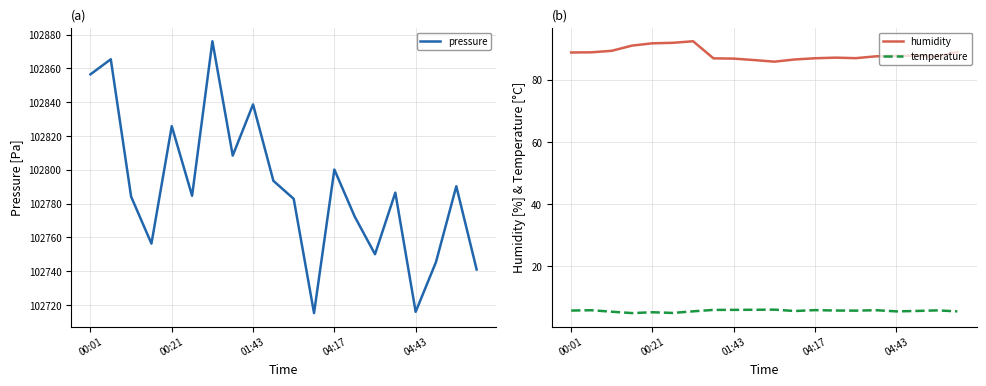

Reading left to right, what are all the values shown in this chart?

pressure: 102856.5	102865.4	102784.1	102756.3	102825.8	102784.6	102876.1	102808.4	102838.7	102793.5	102782.8	102715.2	102800.1	102772.3	102750.0	102786.5	102715.9	102745.4	102790.2	102741.0
humidity: 88.8	88.9	89.3	91.0	91.8	91.9	92.4	86.9	86.8	86.4	85.8	86.5	86.9	87.1	87.0	87.6	87.7	87.8	87.5	88.9
temperature: 5.6	5.7	5.2	4.8	5.1	4.9	5.4	5.8	5.8	5.9	5.9	5.5	5.8	5.6	5.6	5.7	5.4	5.5	5.7	5.4